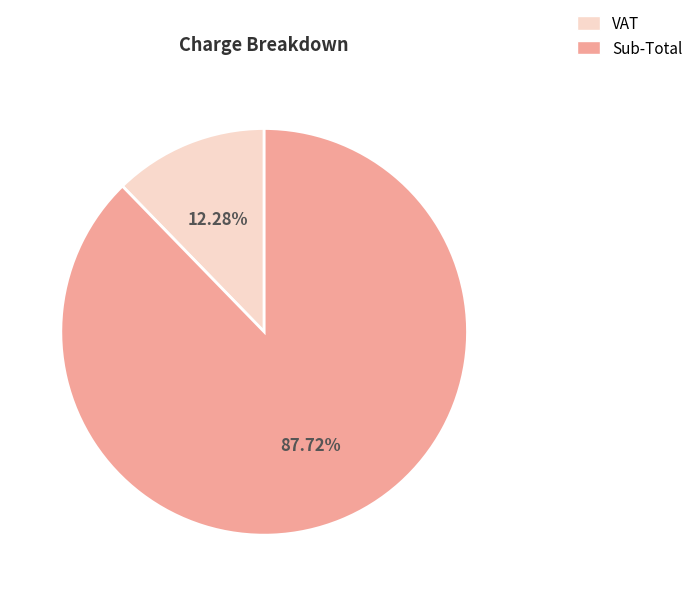

Does VAT account for over 50% of the chart?

No